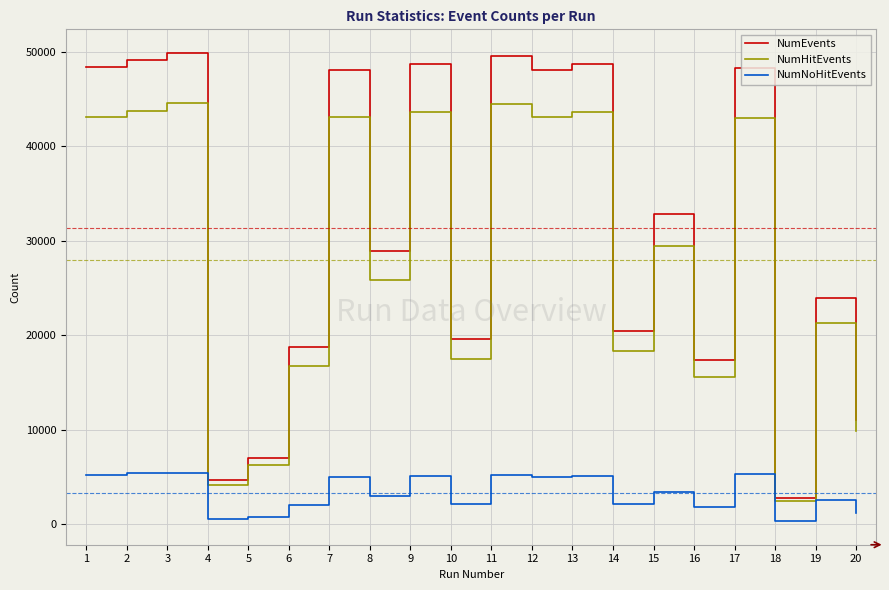

How many values in the NumHitEvents series are below 29437?

10